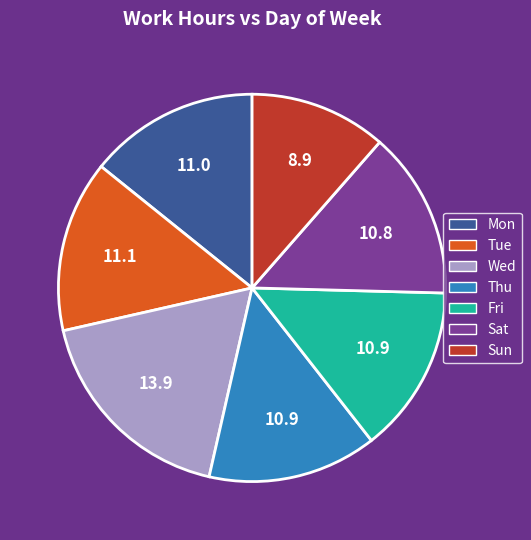

Count the number of slices in the pie.

7